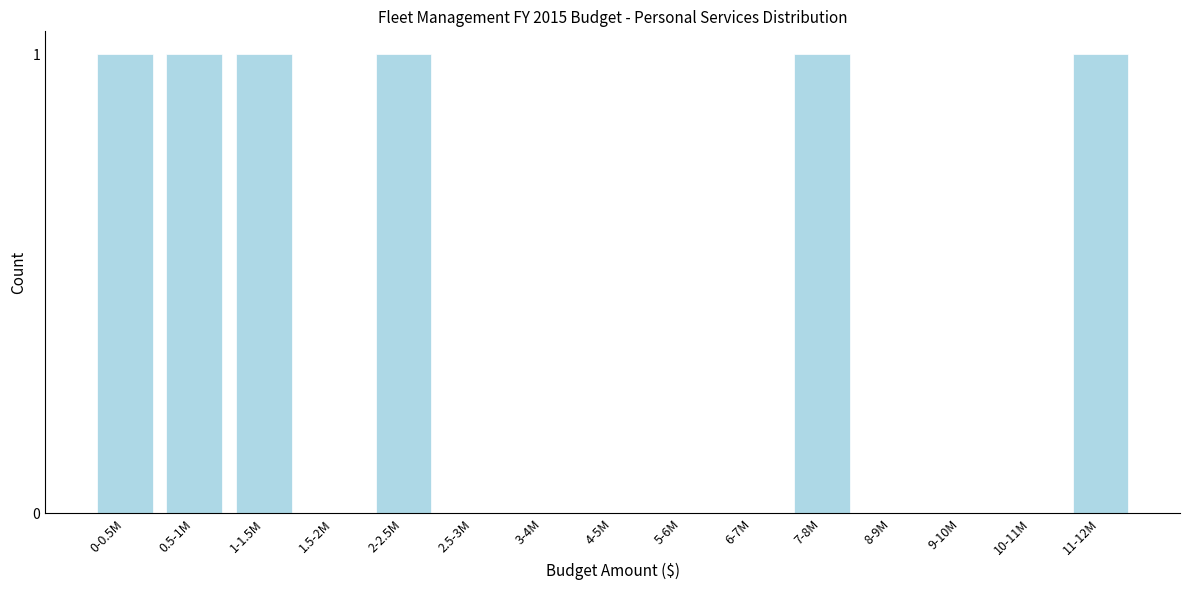

Reading right to left, list all the values displayed in this chart.

11-12M=1	10-11M=0	9-10M=0	8-9M=0	7-8M=1	6-7M=0	5-6M=0	4-5M=0	3-4M=0	2.5-3M=0	2-2.5M=1	1.5-2M=0	1-1.5M=1	0.5-1M=1	0-0.5M=1